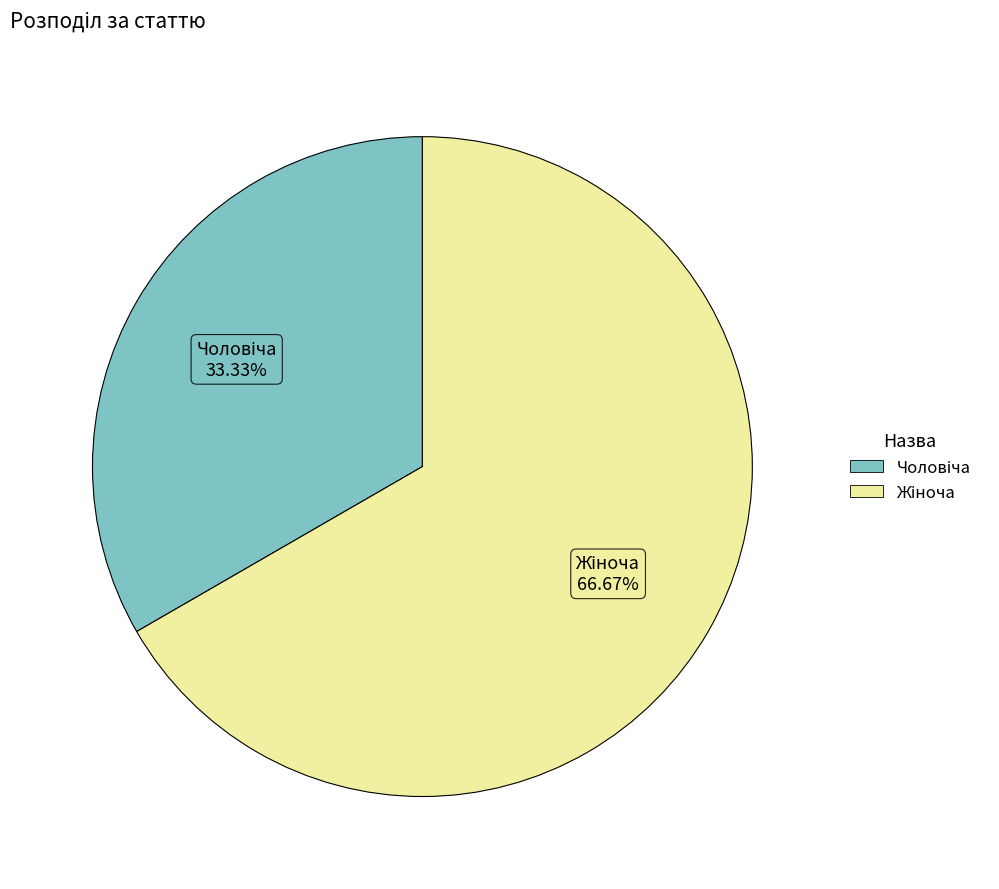

Is there a majority slice in this chart?

Yes